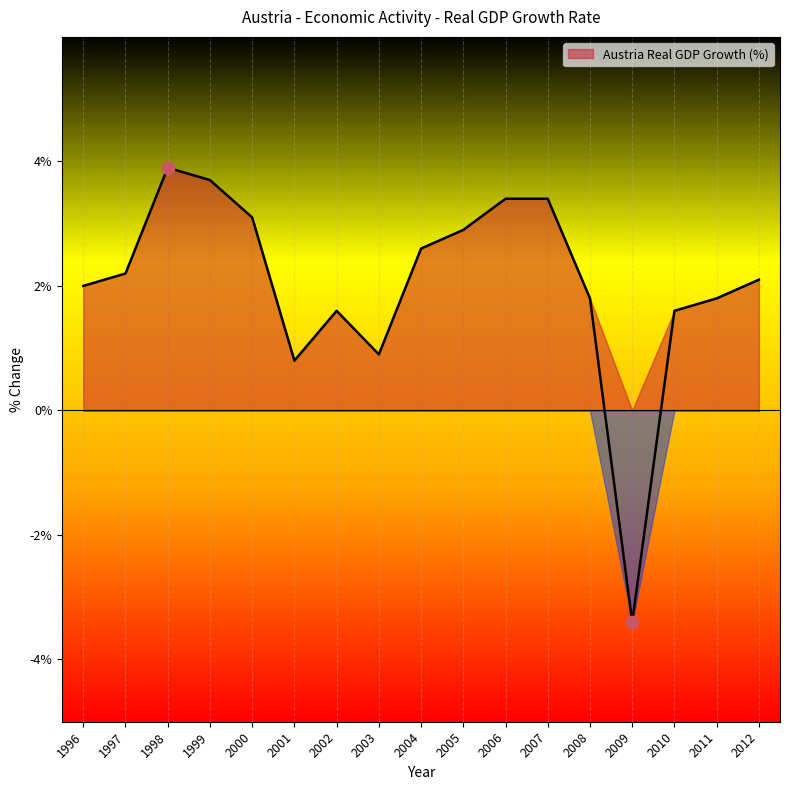

What is the change in value from 1999 to 2011?

-1.9